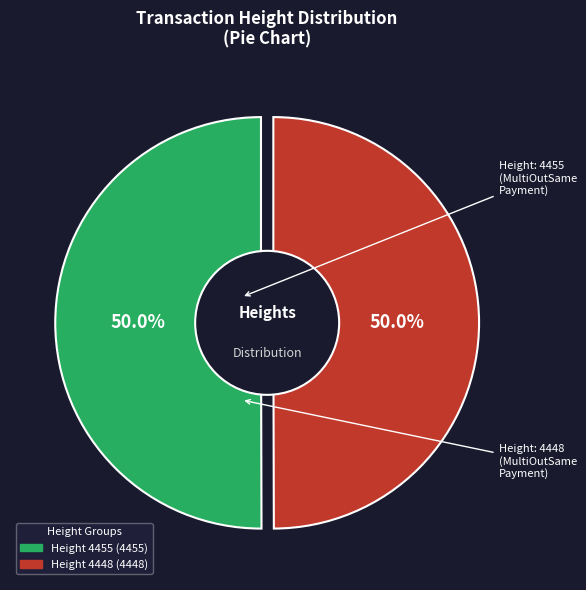

To the nearest percent, what portion does 4455 represent?

50%